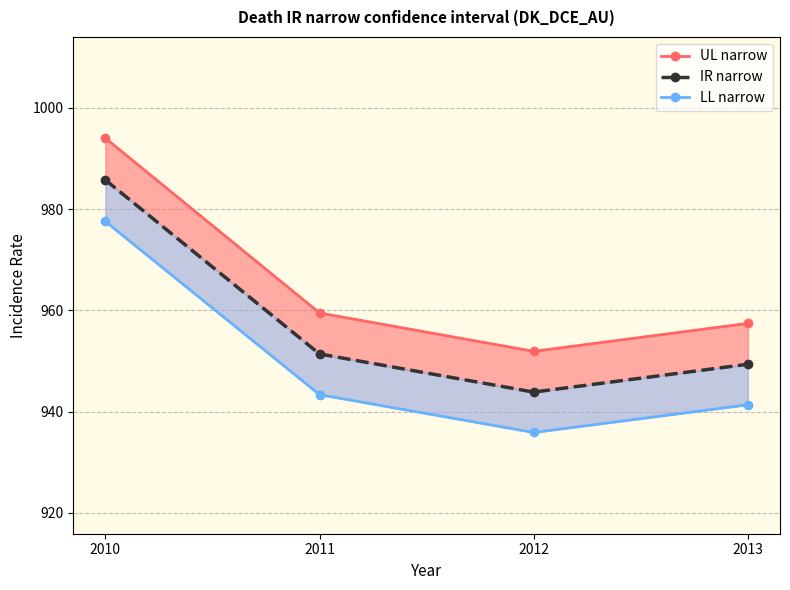

At which label does IR narrow reach its minimum?

2012